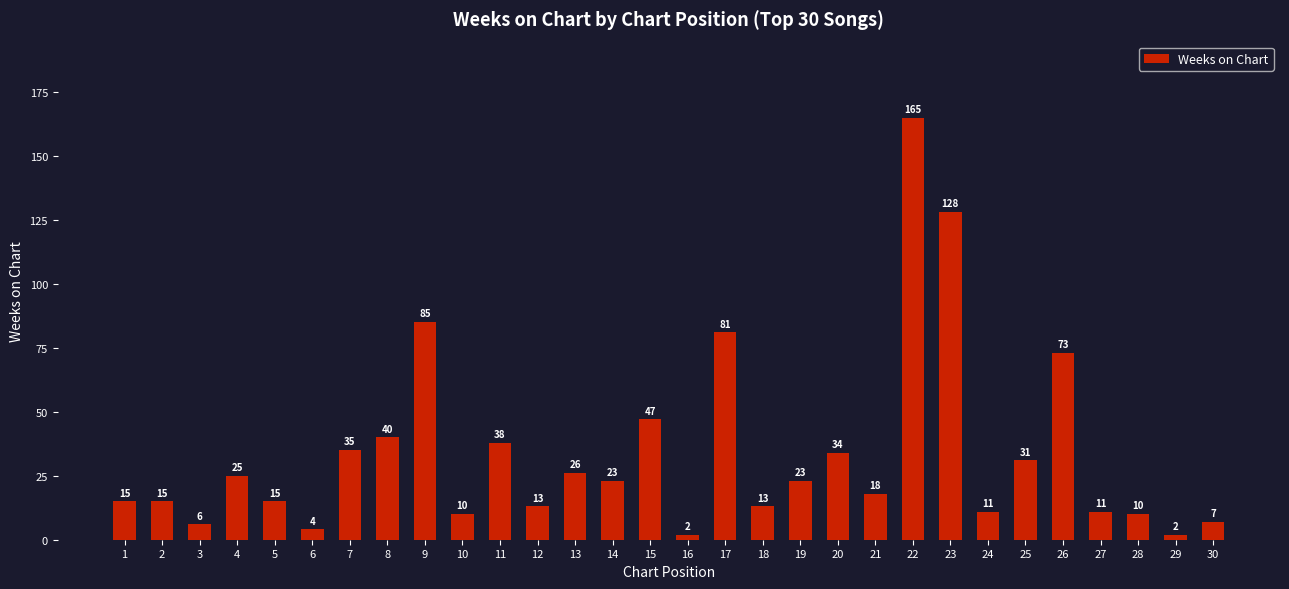

What is the greatest value displayed?

165